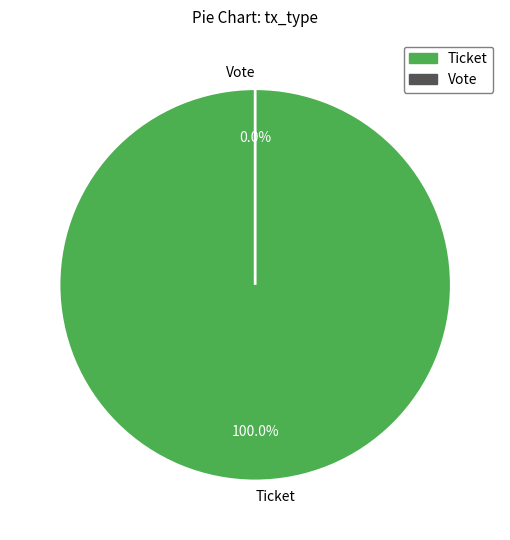

Rank the categories by value from lowest to highest.

Vote, Ticket